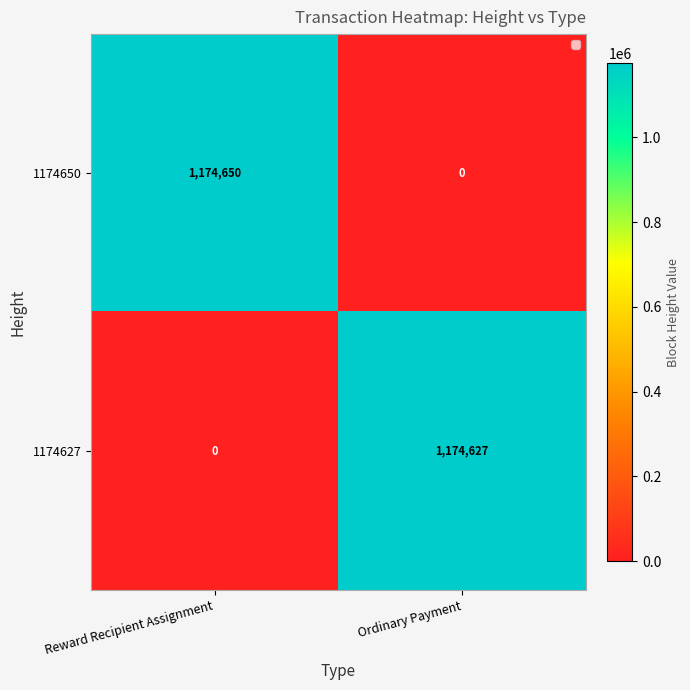

Rank the series by their maximum value, from highest to lowest.

1174650, 1174627